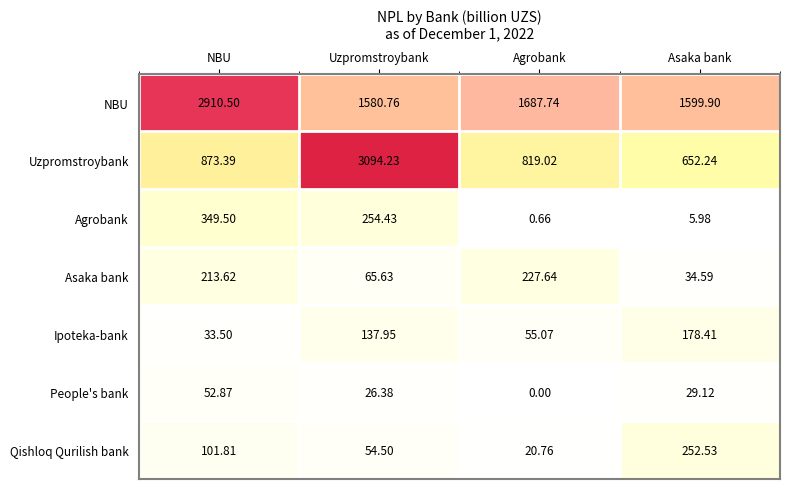

Which category has the highest value in the Agrobank series?

NBU